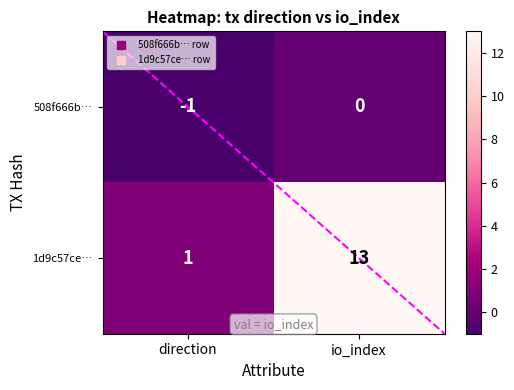

What is the maximum value shown in the chart?

13